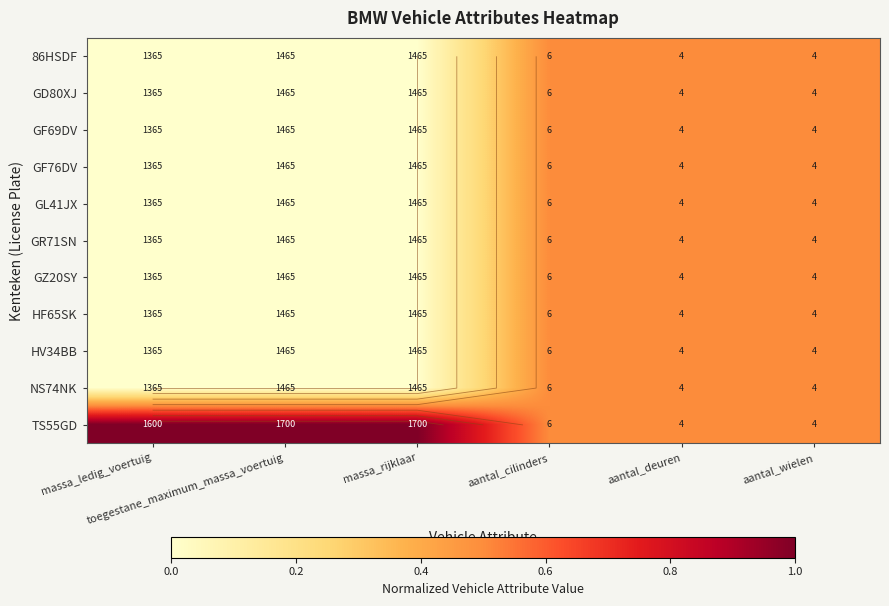

What is the total value across all series at aantal_wielen?

5.5